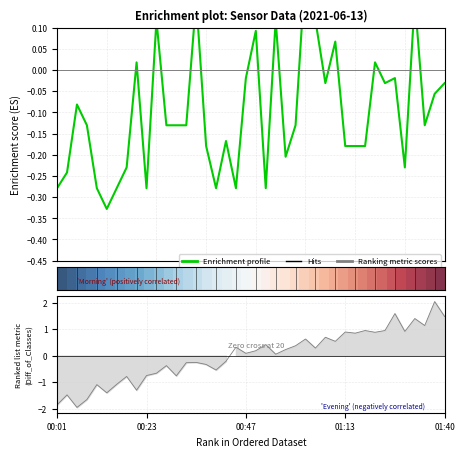

The Enrichment profile series shows -0.1 at 00:47. True or false?

False